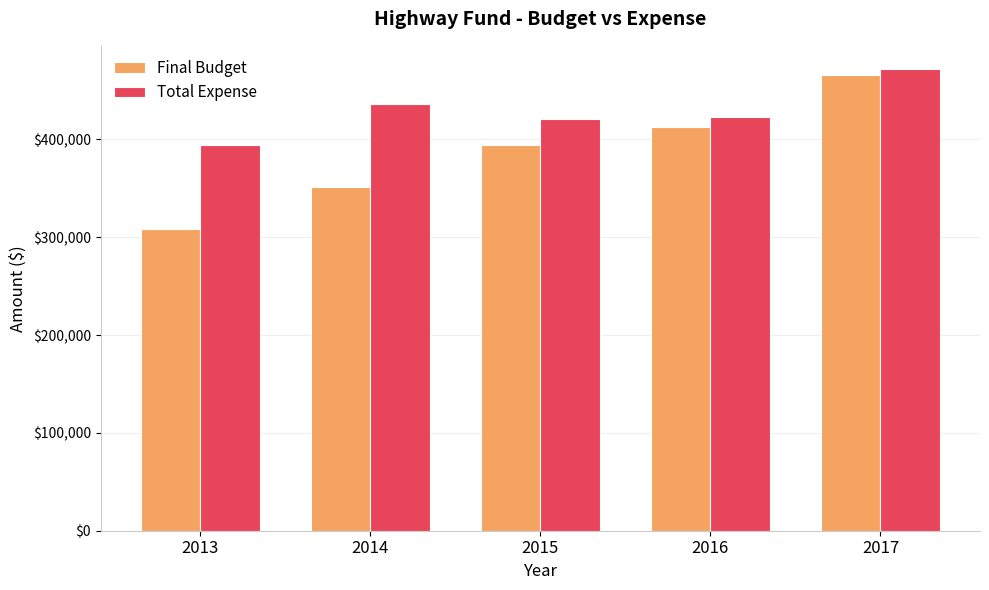

Rank the series at 2014 from highest to lowest value.

Total Expense, Final Budget